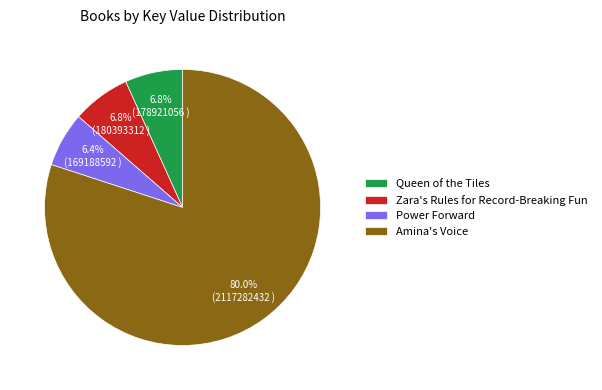

Which category has the biggest portion of the pie?

Amina's Voice